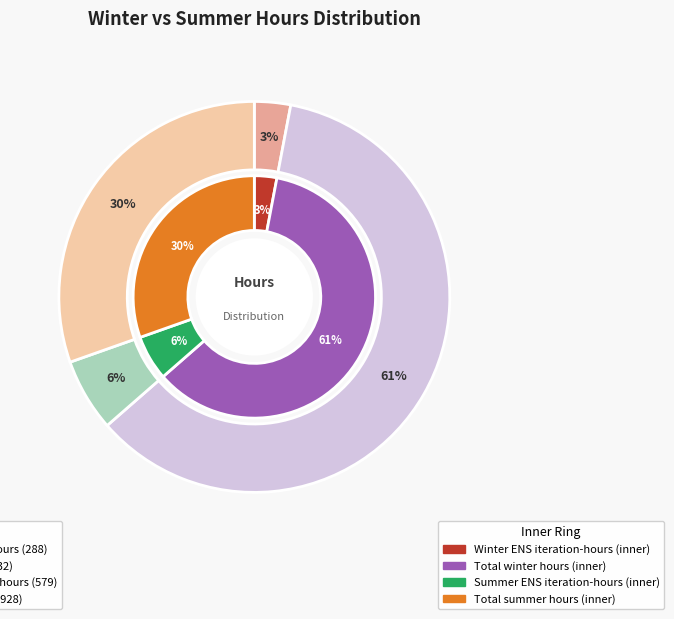

Does any single category account for the majority?

Yes